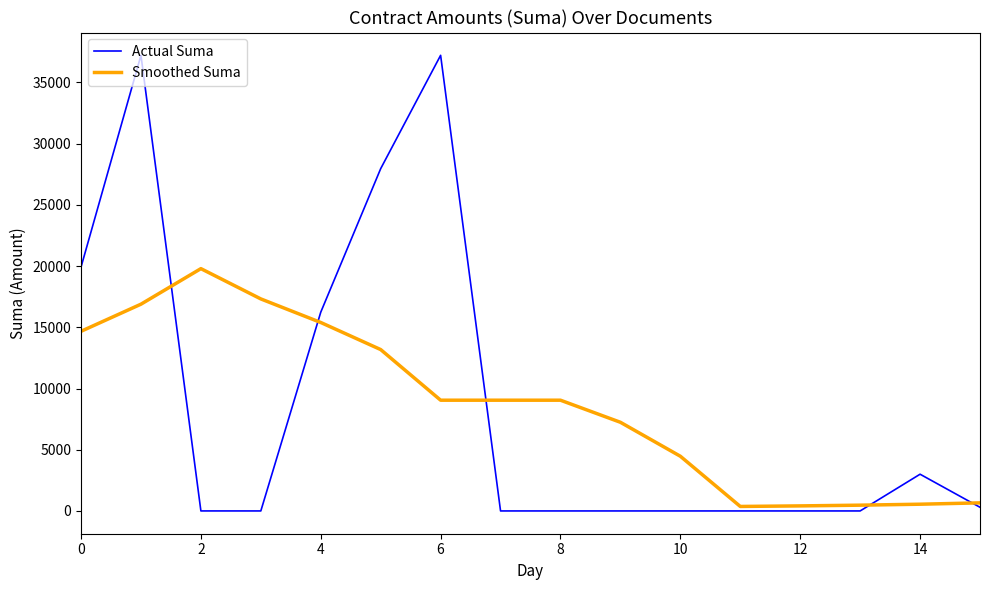

What is the difference between the maximum and minimum values in the Actual Suma series?

37219.0